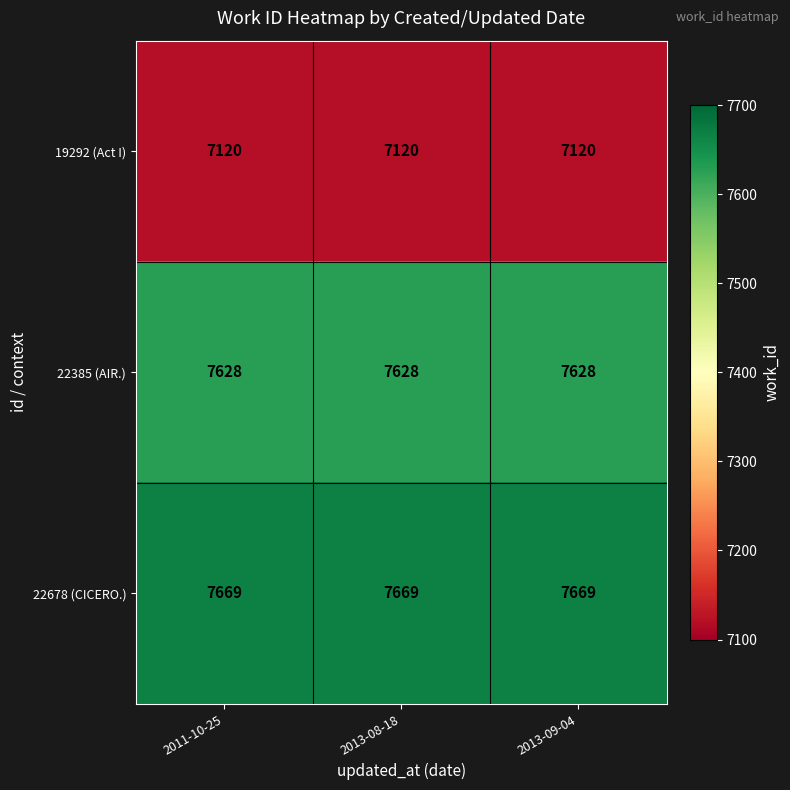

How many series are shown in this chart?

3